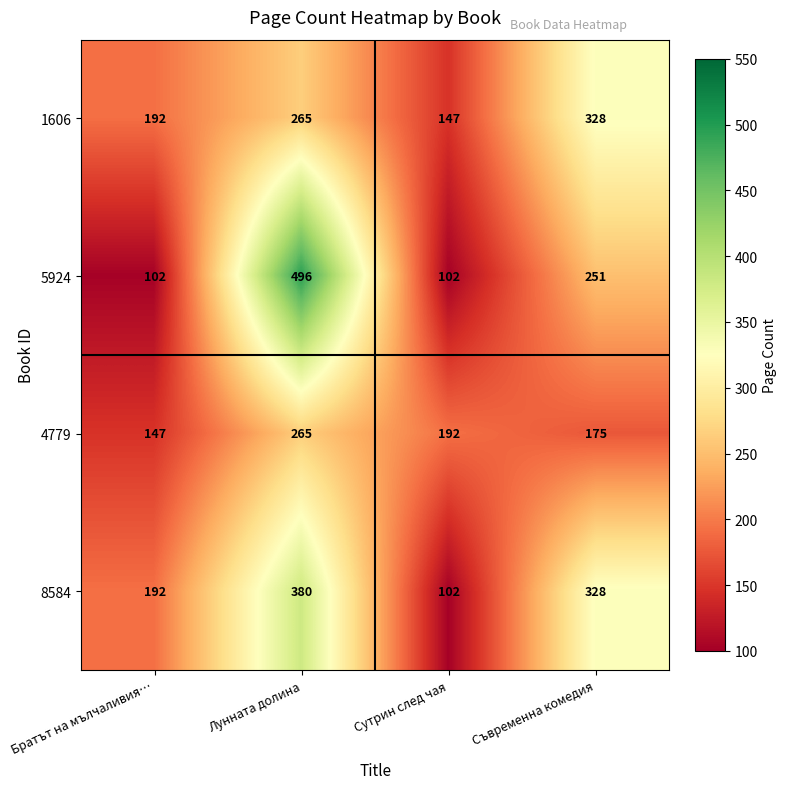

At how many categories does at least one series exceed 403?

1